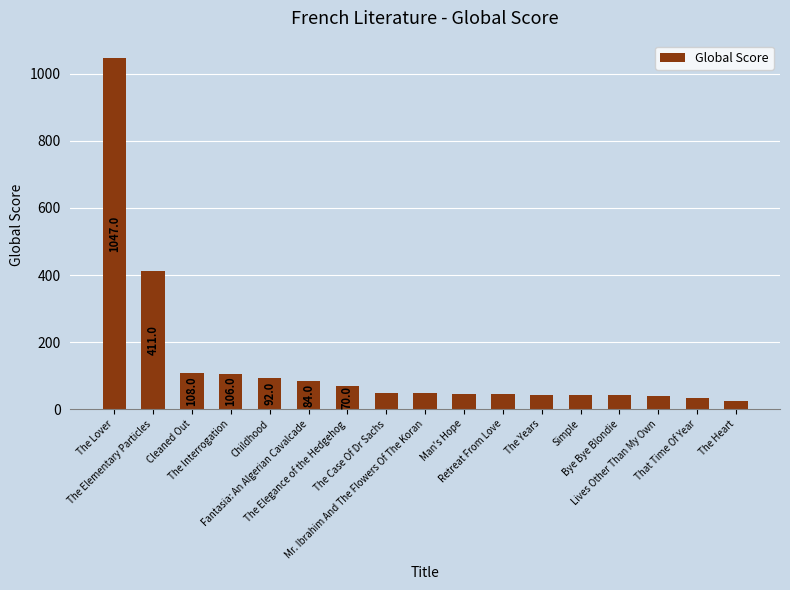

What is the sum of the values at The Case Of Dr Sachs and Bye Bye Blondie?

89